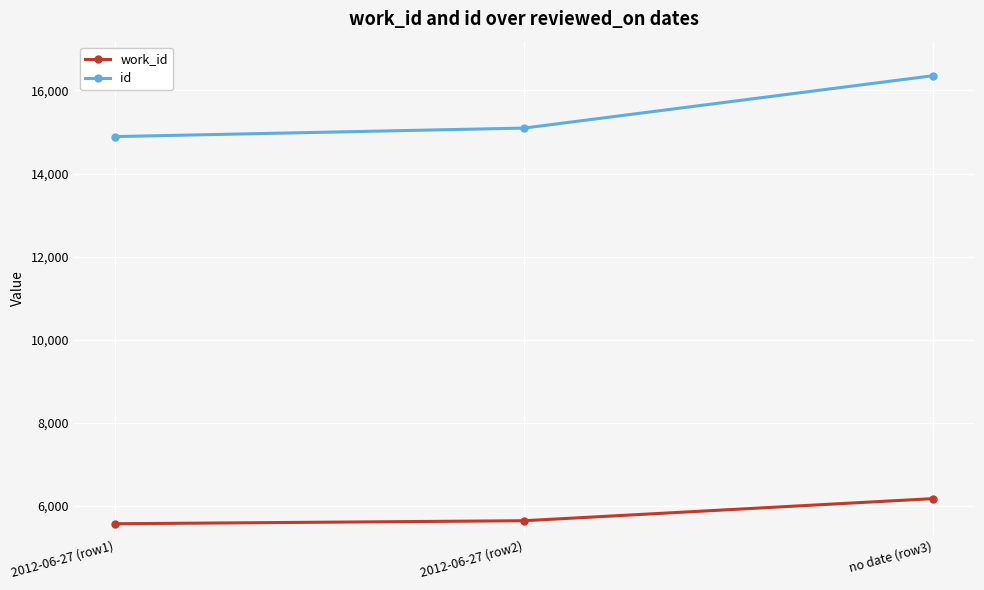

The value of work_id at 2012-06-27 (row2) is 2931. True or false?

False